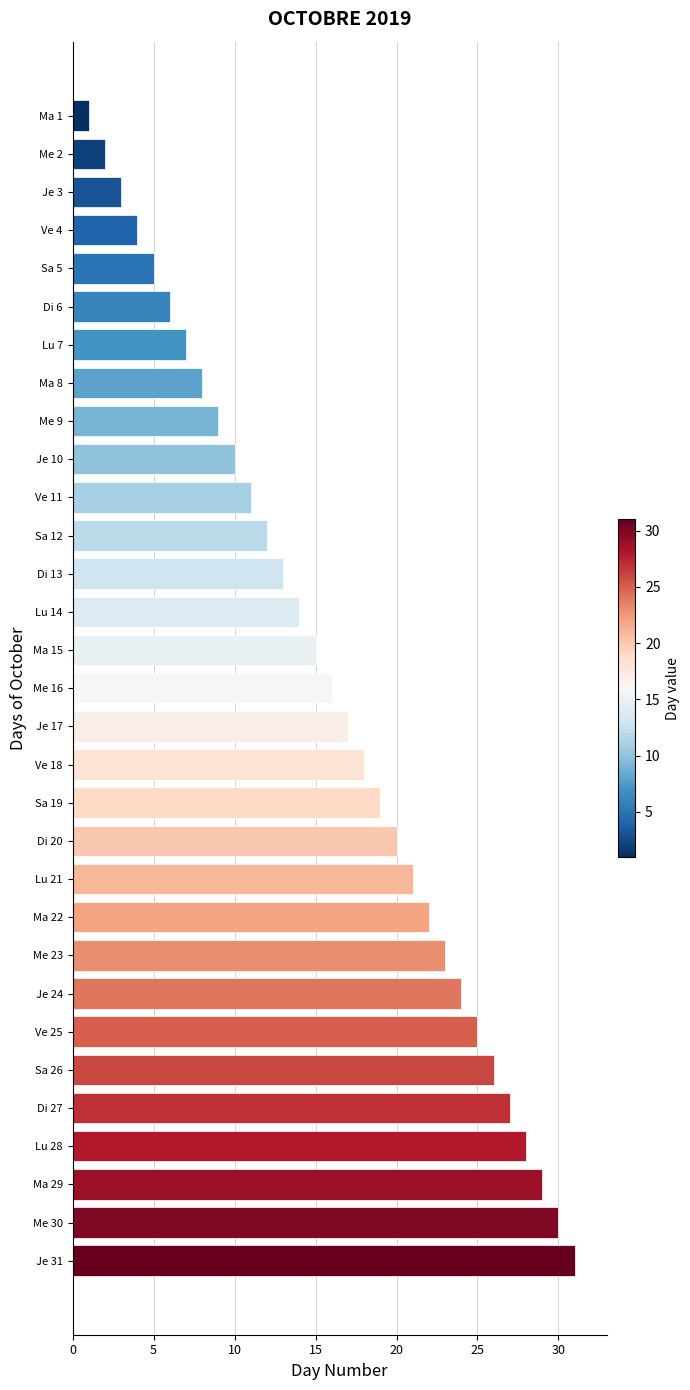

Is it true that the value at Lu 7 is 2?

False